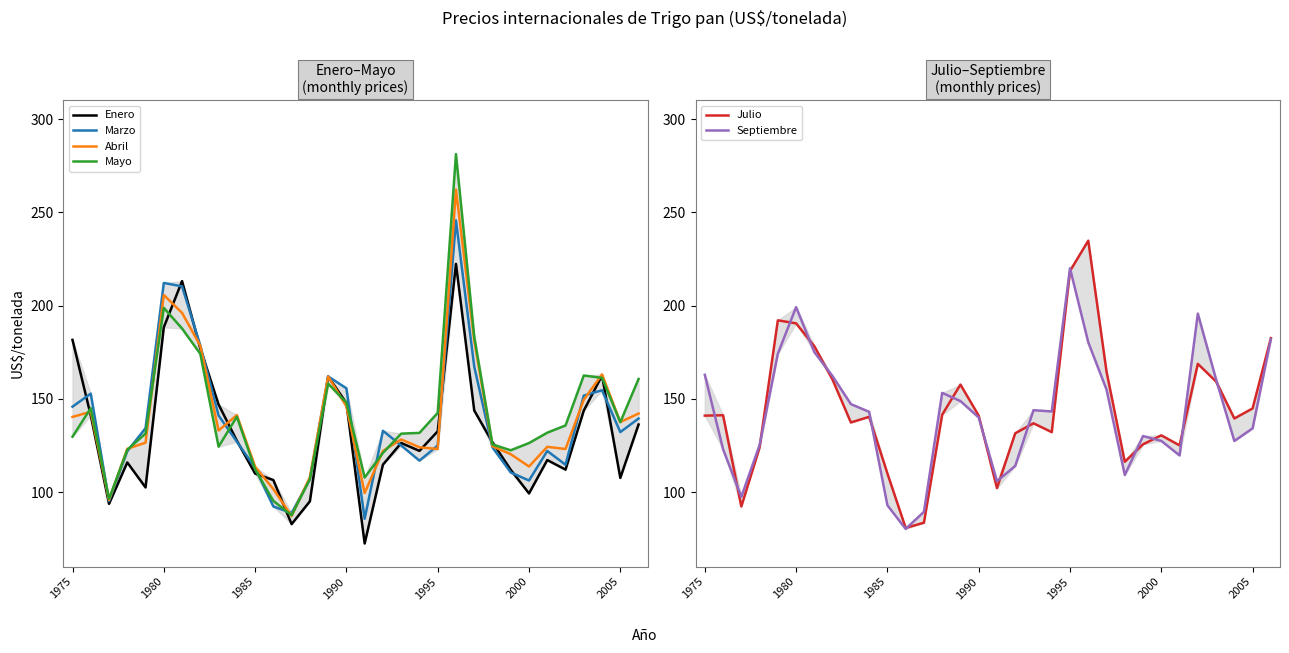

Rank the series by their maximum value, from lowest to highest.

Septiembre, Enero, Julio, Marzo, Abril, Mayo